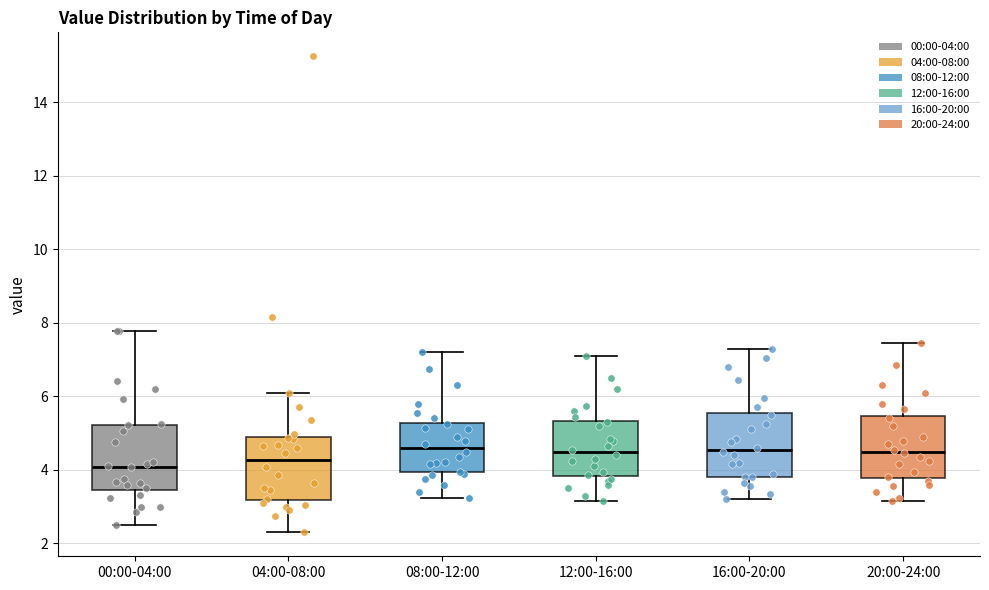

Reading left to right, transcribe this box plot: for each box, give where its median line is, the range the box spans, and where its two whiskers end, as read against the y-axis. The values are not printed on the chart, so give them approximately, as read against the axis.

00:00-04:00: median 4.0, box 3.4 to 5.2, whiskers 2.6 to 7.8
04:00-08:00: median 4.2, box 3.2 to 5.0, whiskers 2.4 to 6.2
08:00-12:00: median 4.6, box 4.0 to 5.2, whiskers 3.2 to 7.2
12:00-16:00: median 4.4, box 3.8 to 5.4, whiskers 3.2 to 7.2
16:00-20:00: median 4.6, box 3.8 to 5.6, whiskers 3.2 to 7.4
20:00-24:00: median 4.6, box 3.8 to 5.4, whiskers 3.2 to 7.4